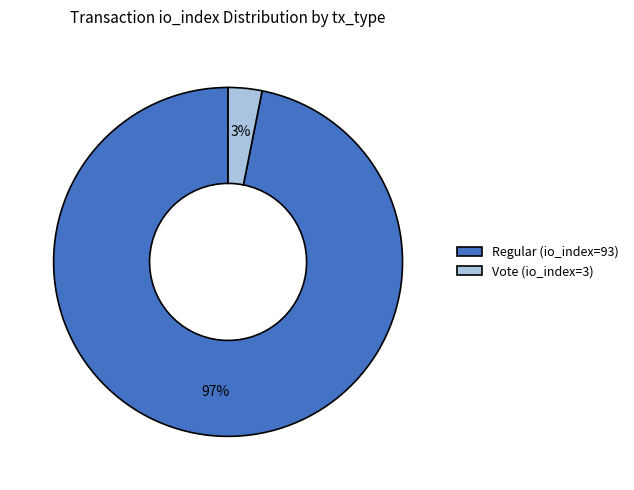

The Regular (io_index=93) slice represents 86% of the pie. True or false?

False